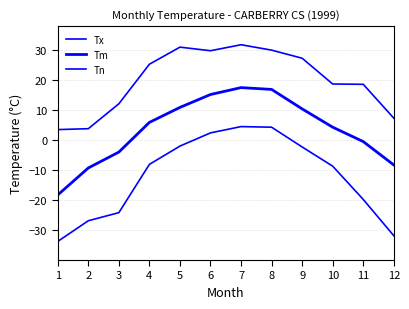

Is the value of Tn at 3 greater than the value of Tx at 1?

No